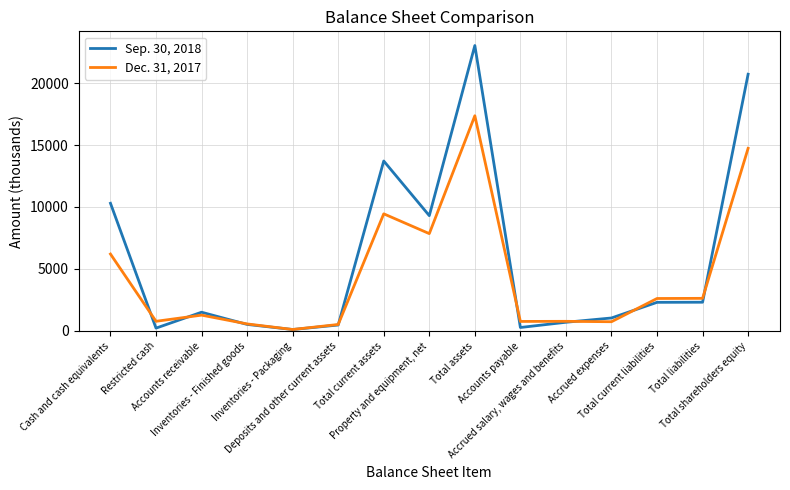

Which category has the highest value across all series?

Total assets